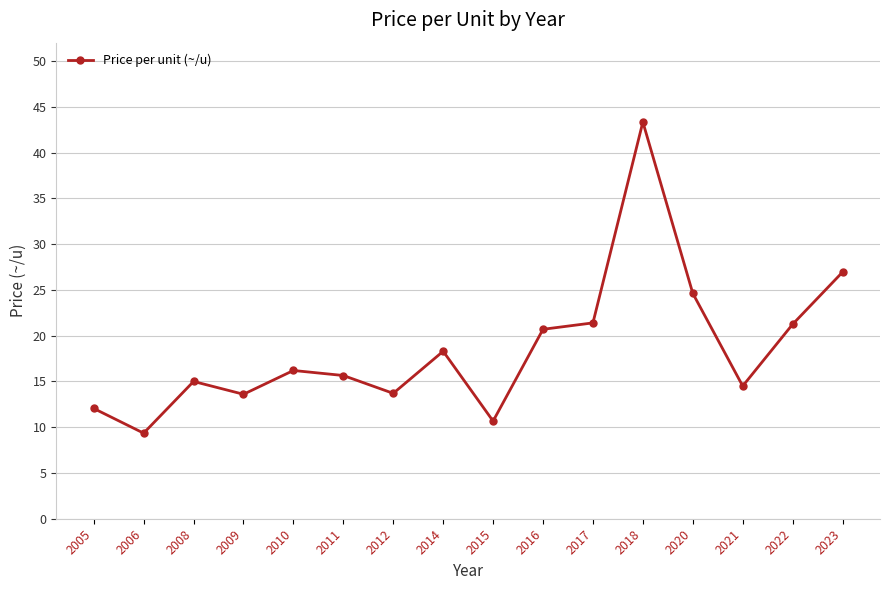

Approximately how many times larger is the value at 2022 compared to 2012?

1.6